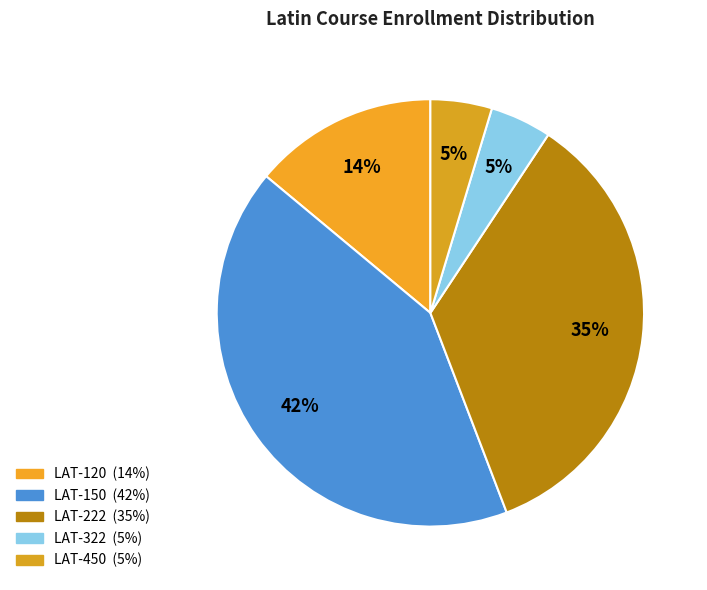

Does LAT-150 account for over 50% of the chart?

No